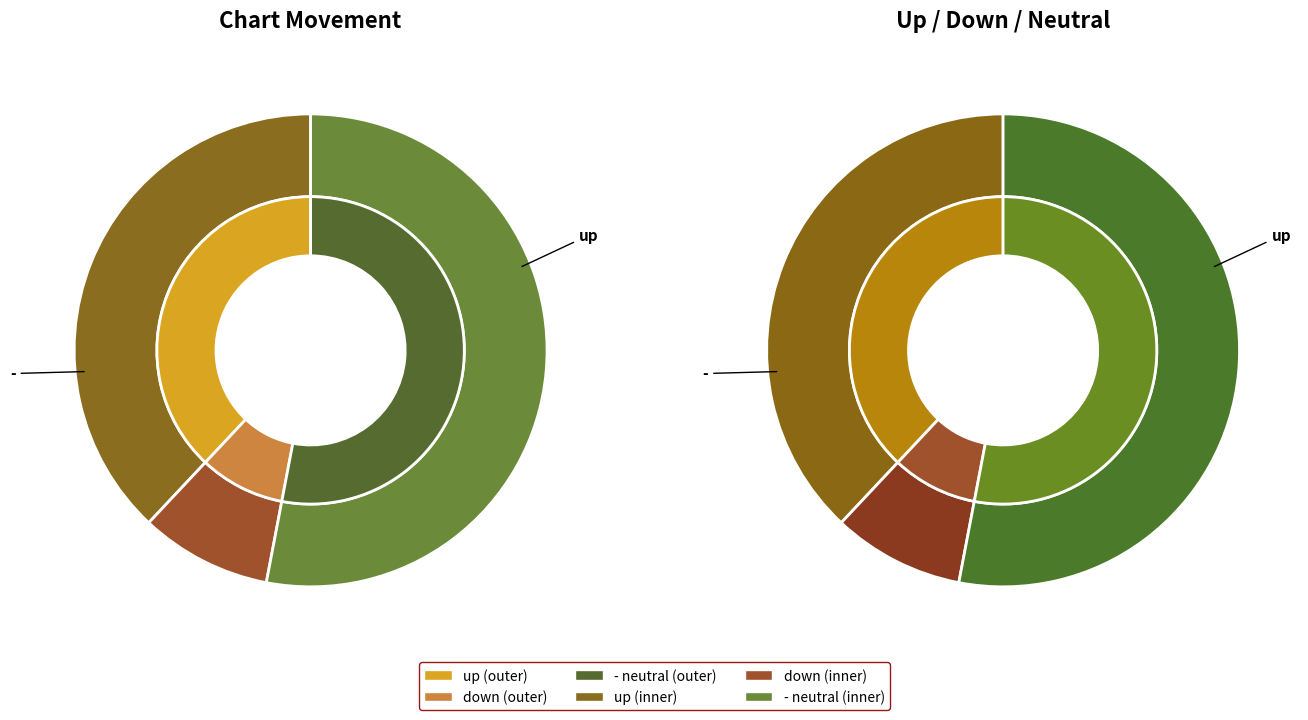

What is the change in value from up to -?

+15